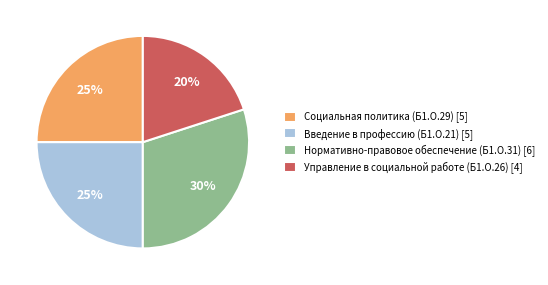

How many slices are in this pie chart?

4